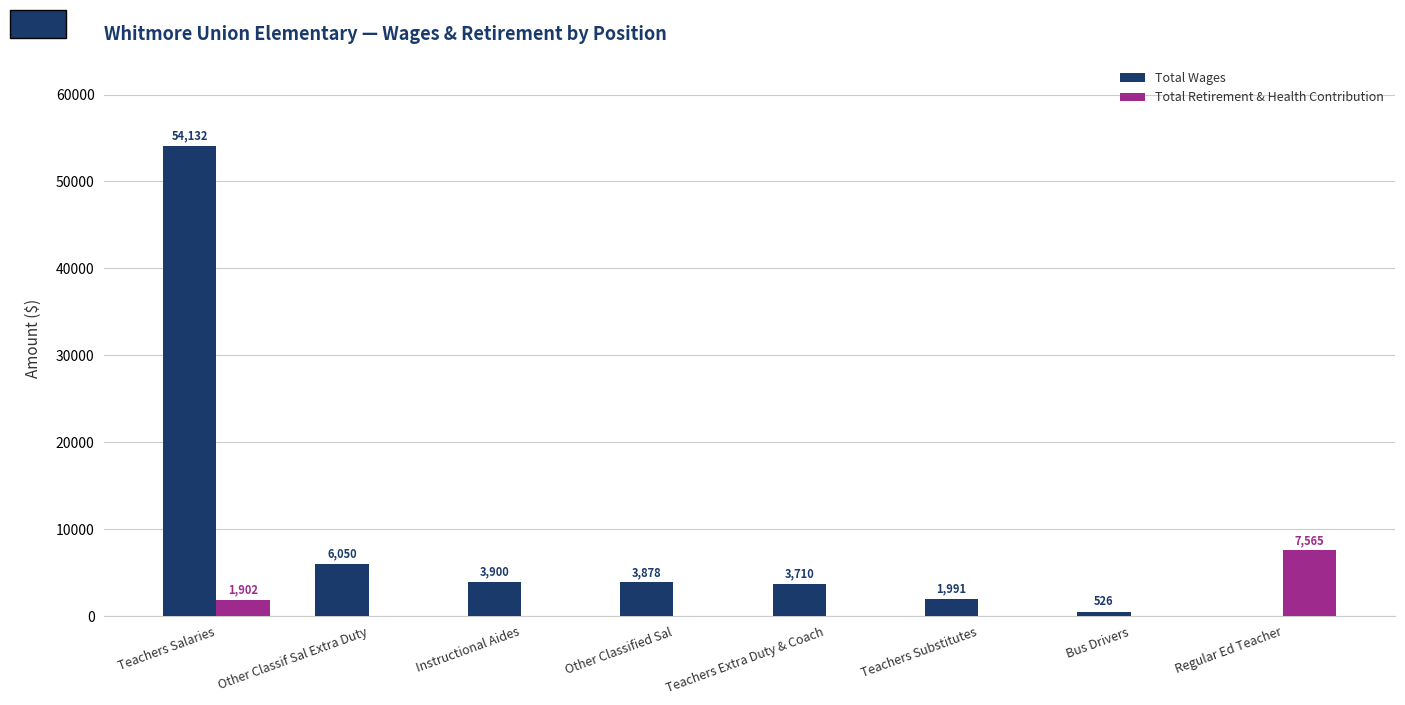

Count the number of categories in the chart.

8